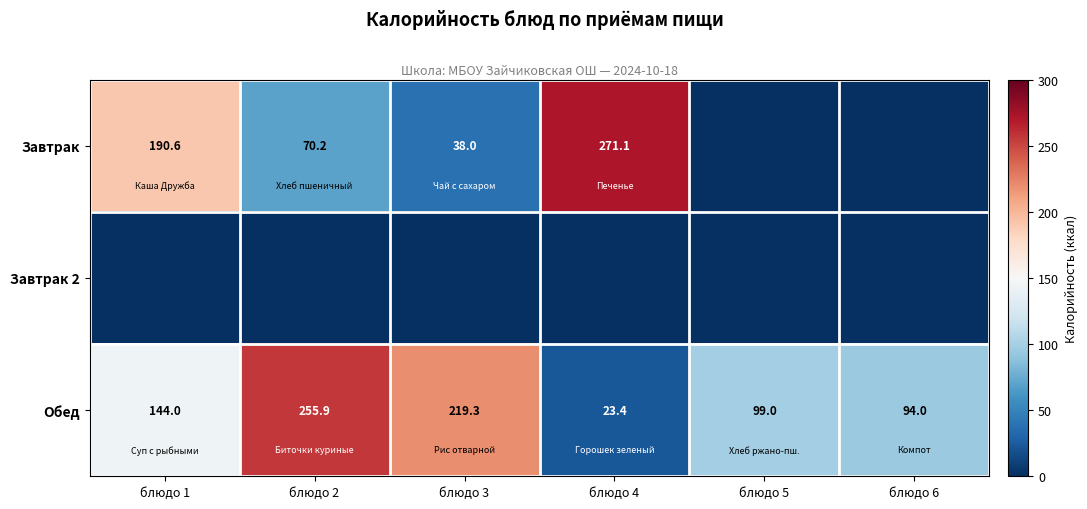

What is the highest value of the Обед series?

255.9